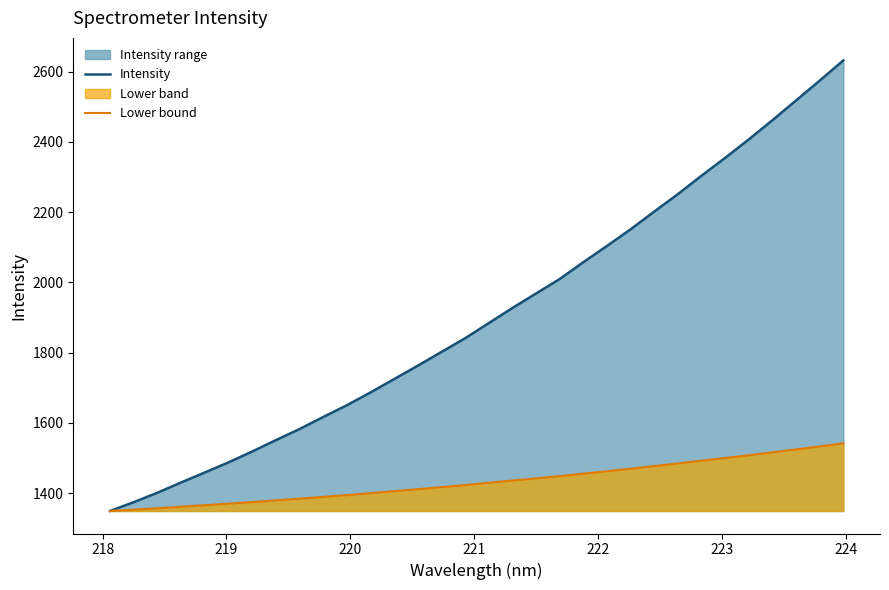

Which series has the largest total across all categories?

Intensity